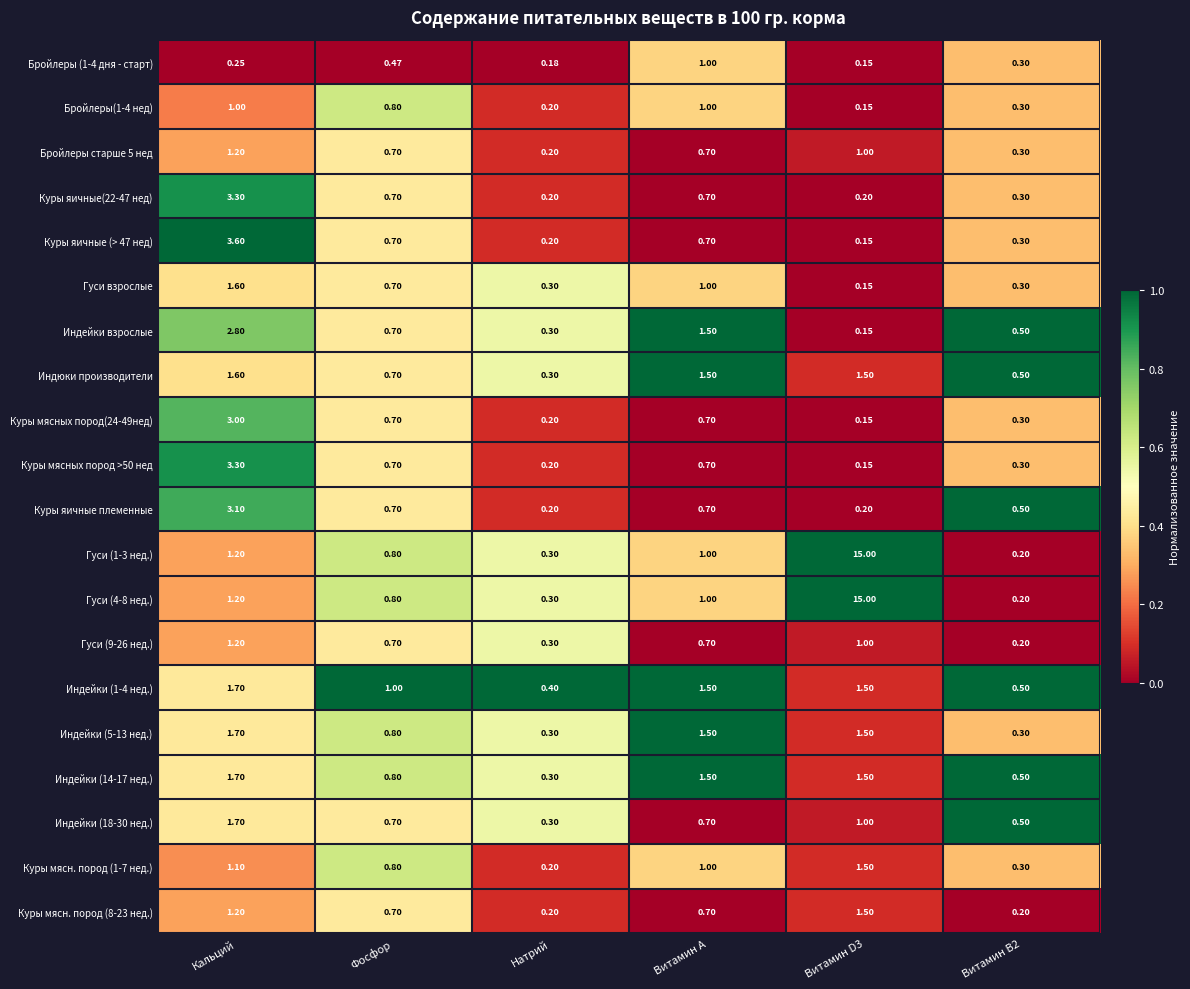

Is the value of Куры мясн. пород (1-7 нед.) at Витамин A greater than the value of Куры мясных пород >50 нед at Кальций?

No